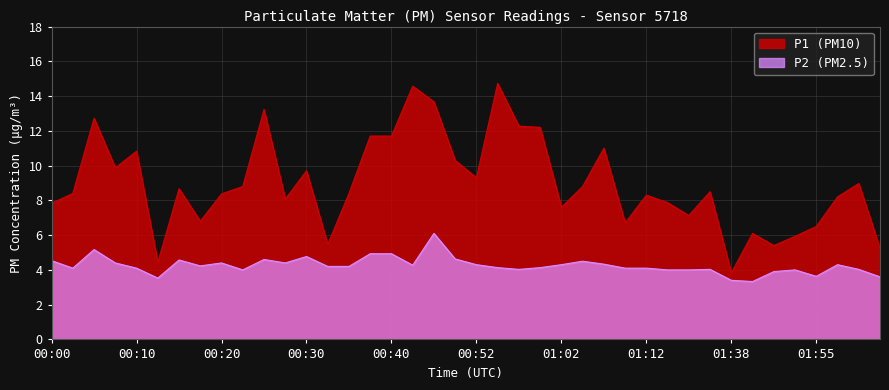

How many data points does each series have?

40